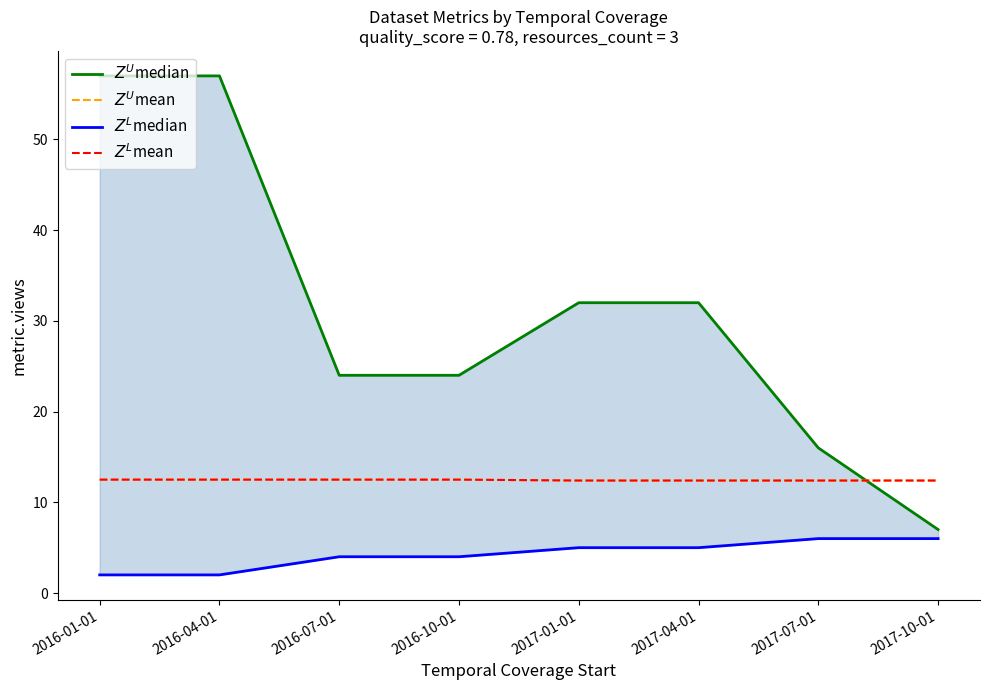

At which label is $Z^U$median closest to 32?

2017-01-01